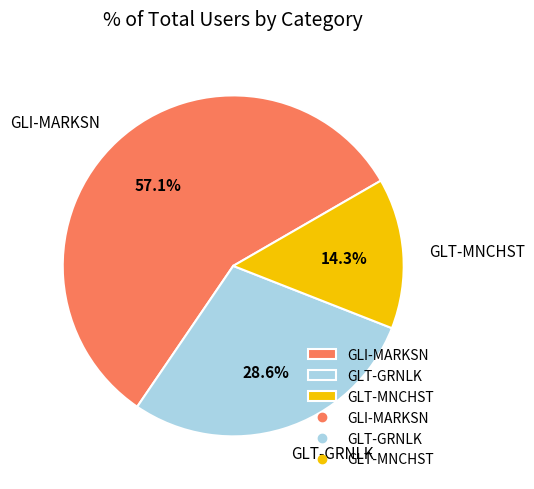

Which category has the smallest portion of the pie?

GLT-MNCHST